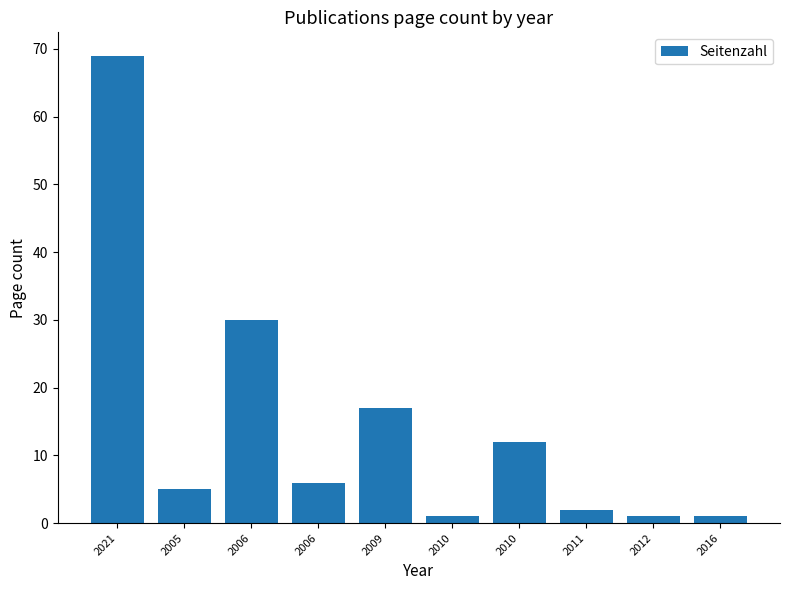

What is the approximate value at 2010, to the nearest 5?

10